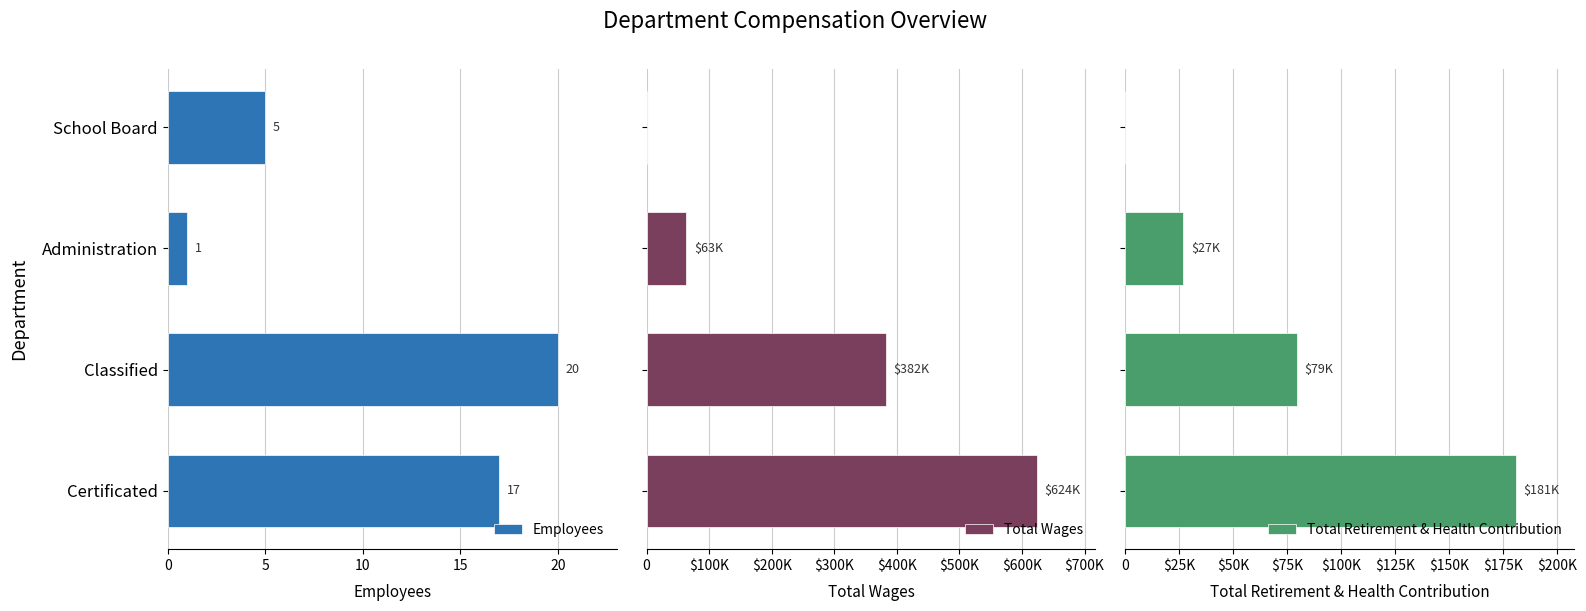

List the labels in order of Employees value, largest first.

Classified, Certificated, School Board, Administration